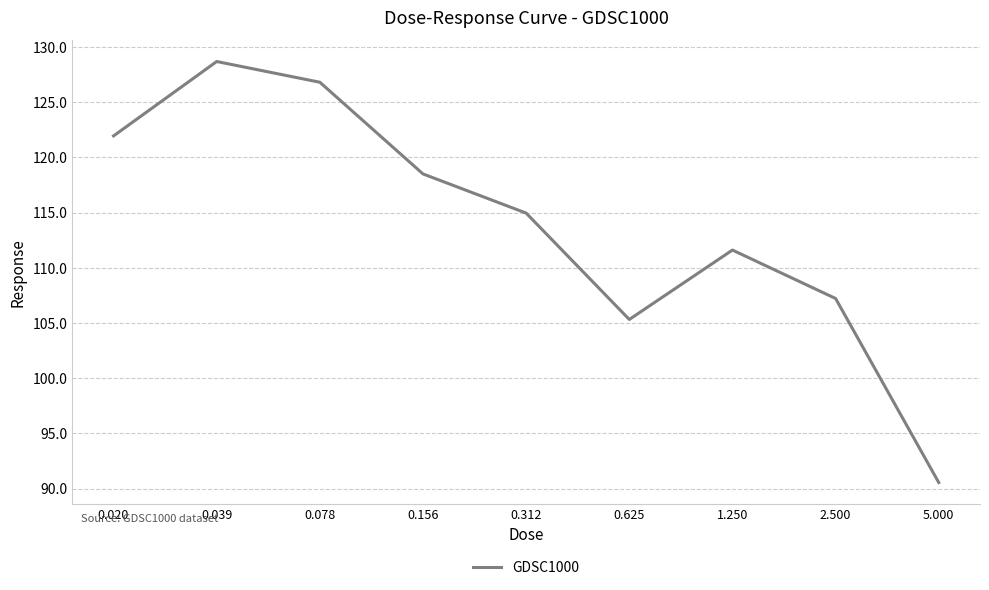

What is the minimum value shown in the chart?

90.5